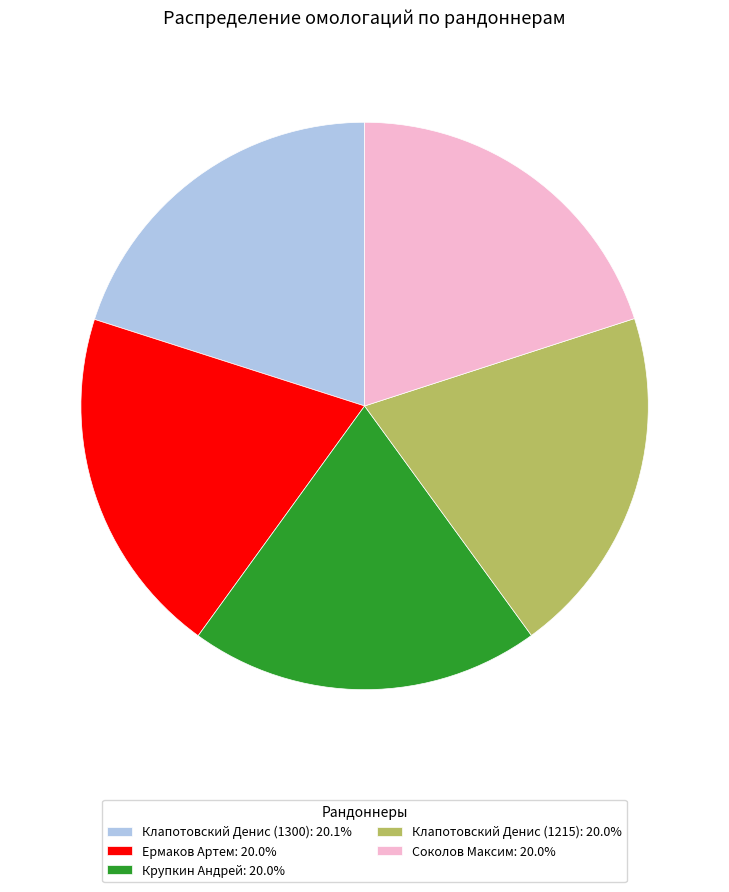

How many slices are in this pie chart?

5